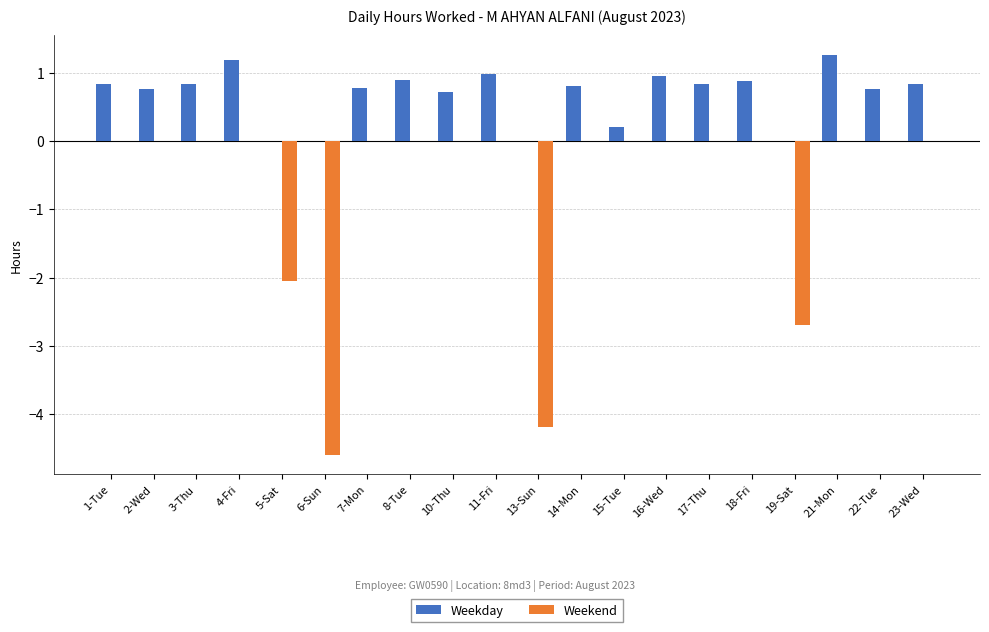

What is the total value across all series at 8-Tue?

0.9